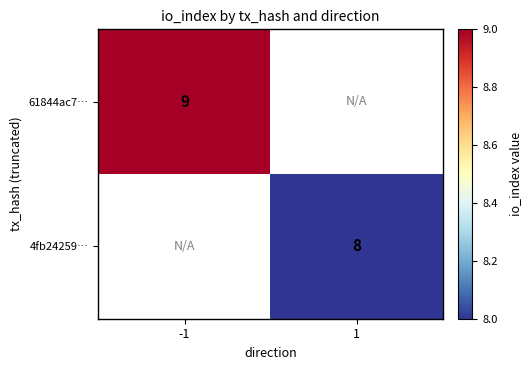

True or false: 61844ac7… has a value of 13.4 at -1.

False